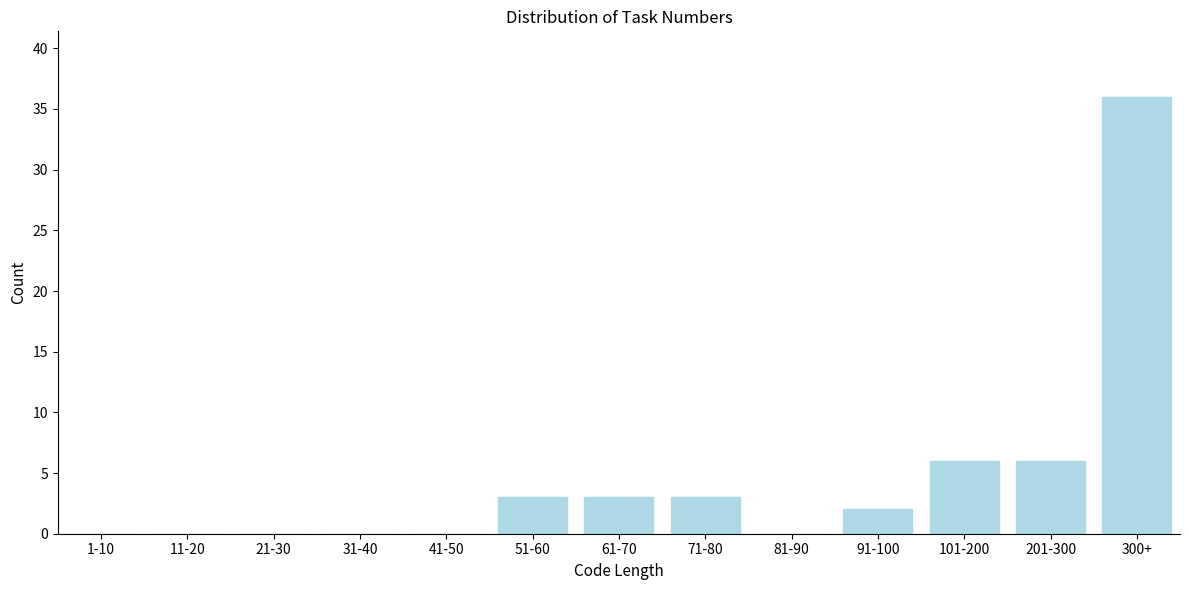

Reading left to right, what are all the values shown in this chart?

1-10=0	11-20=0	21-30=0	31-40=0	41-50=0	51-60=3	61-70=3	71-80=3	81-90=0	91-100=2	101-200=6	201-300=6	300+=36